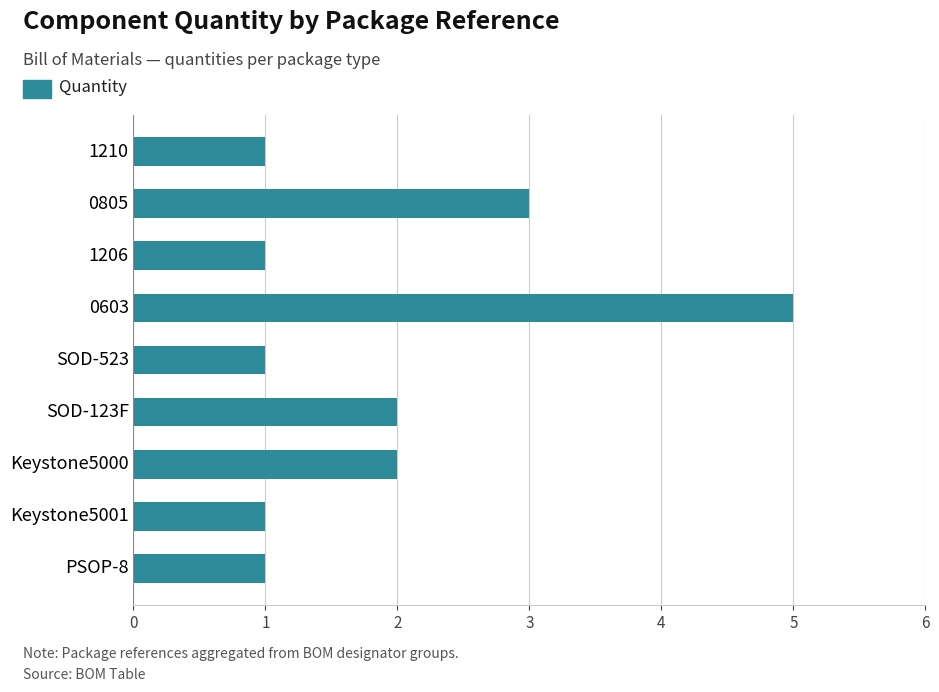

What is the difference between the values at 0603 and 1210?

4